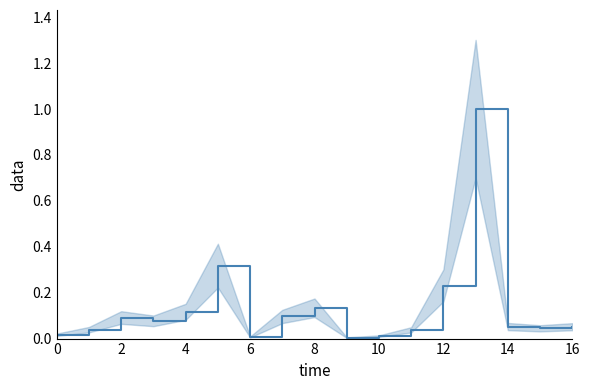

Does the chart display data point markers on the line(s)?

No